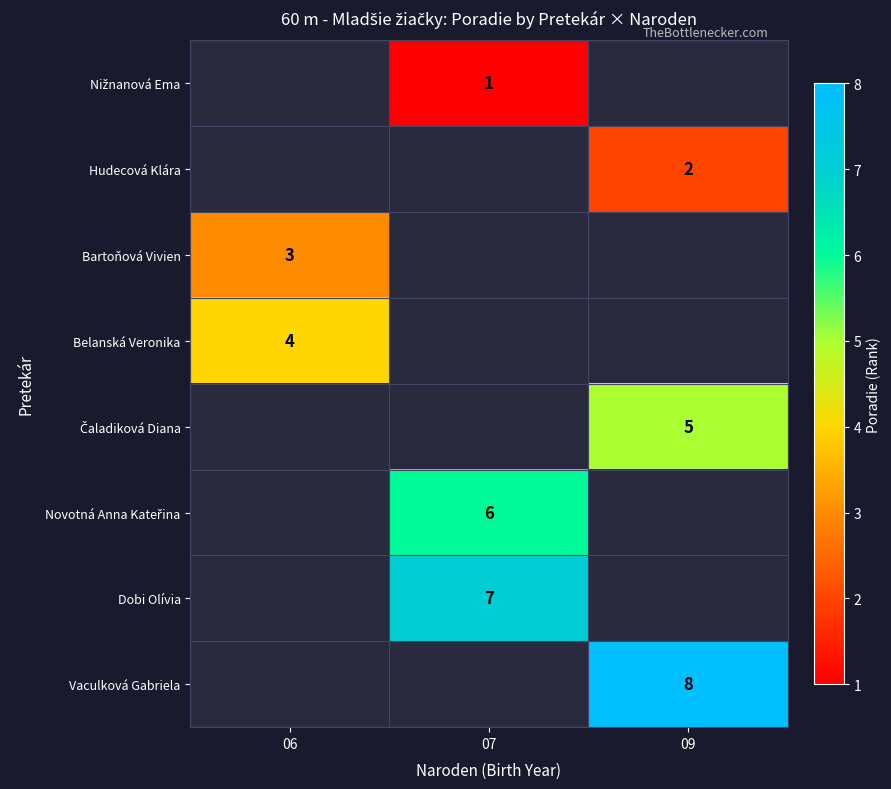

List the series in order of their overall mean, lowest first.

Nižnanová Ema, Hudecová Klára, Bartoňová Vivien, Belanská Veronika, Čaladiková Diana, Novotná Anna Kateřina, Dobi Olívia, Vaculková Gabriela